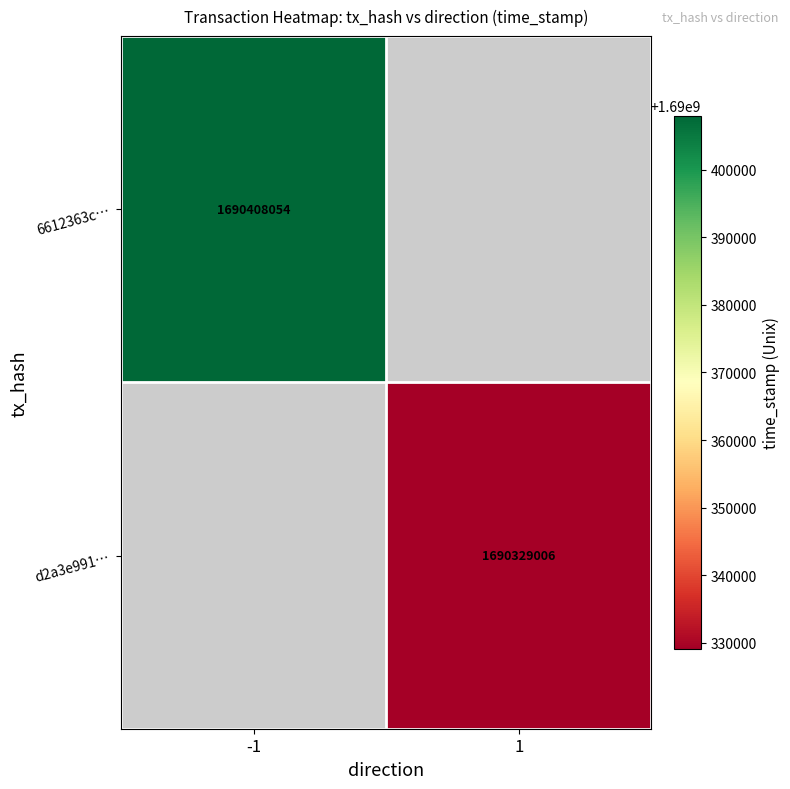

True or false: 6612363c… has a value of 2306337646 at -1.

False